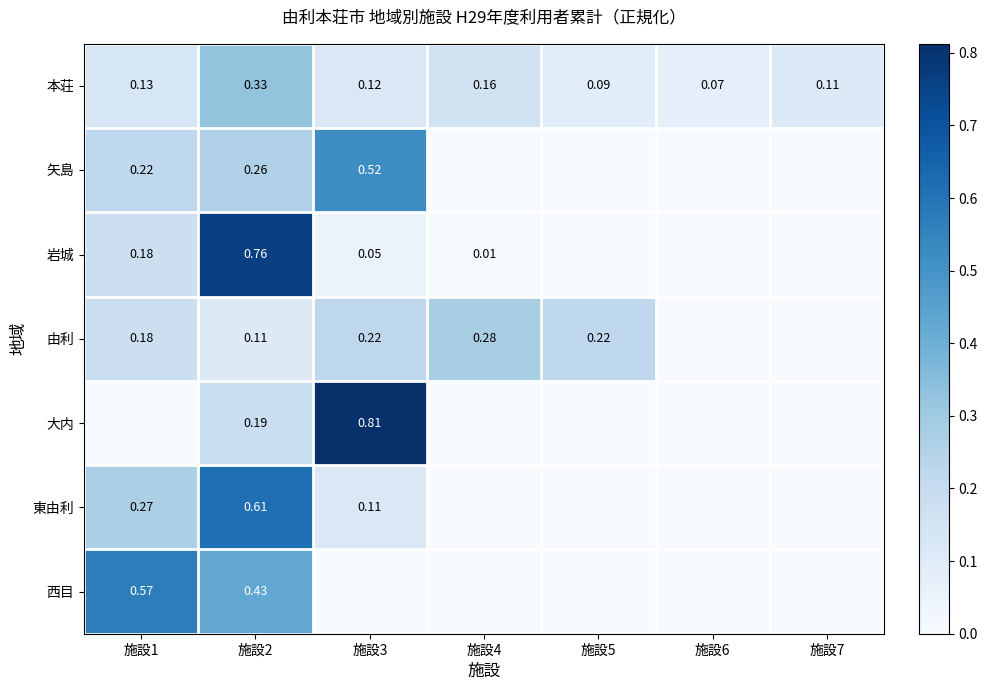

Is the value of 東由利 at 施設6 greater than the value of 大内 at 施設4?

No